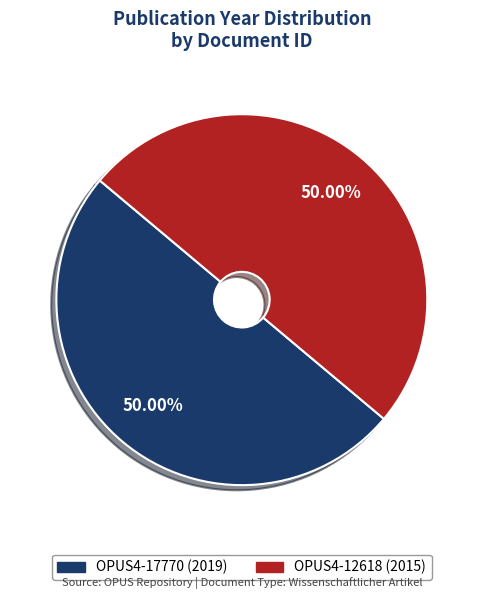

What is the ratio of the value at OPUS4-17770 (2019) to the value at OPUS4-12618 (2015)?

1.0